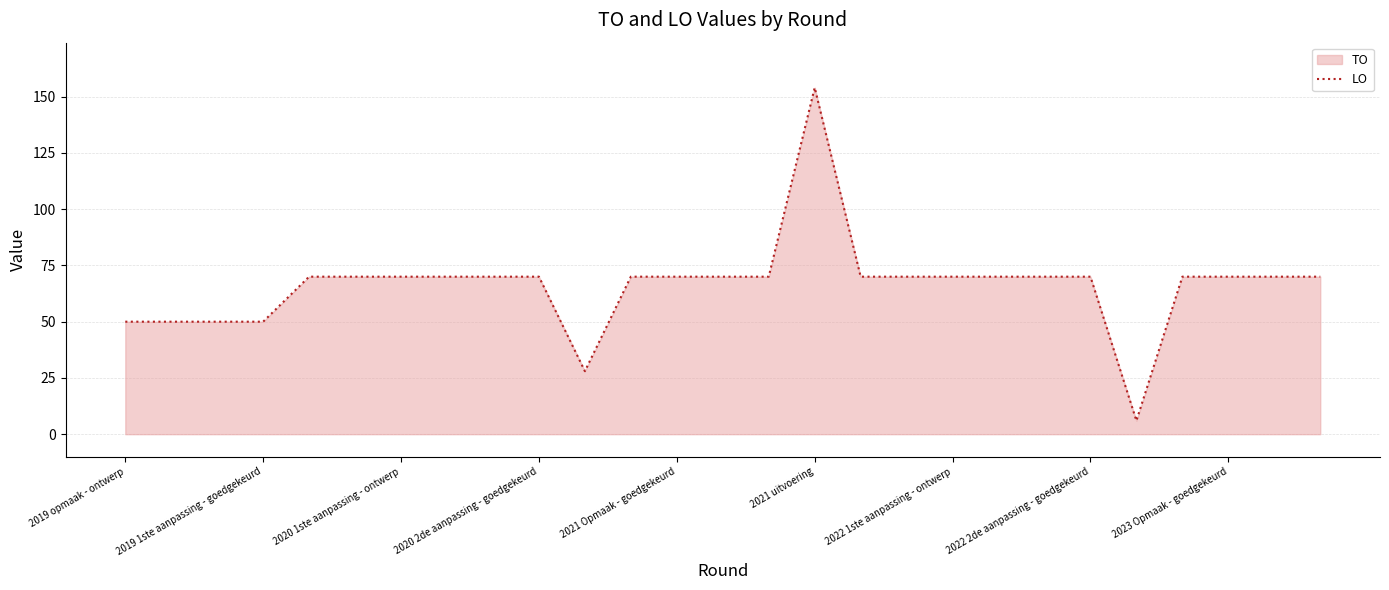

What is the difference between the maximum and minimum values?

148